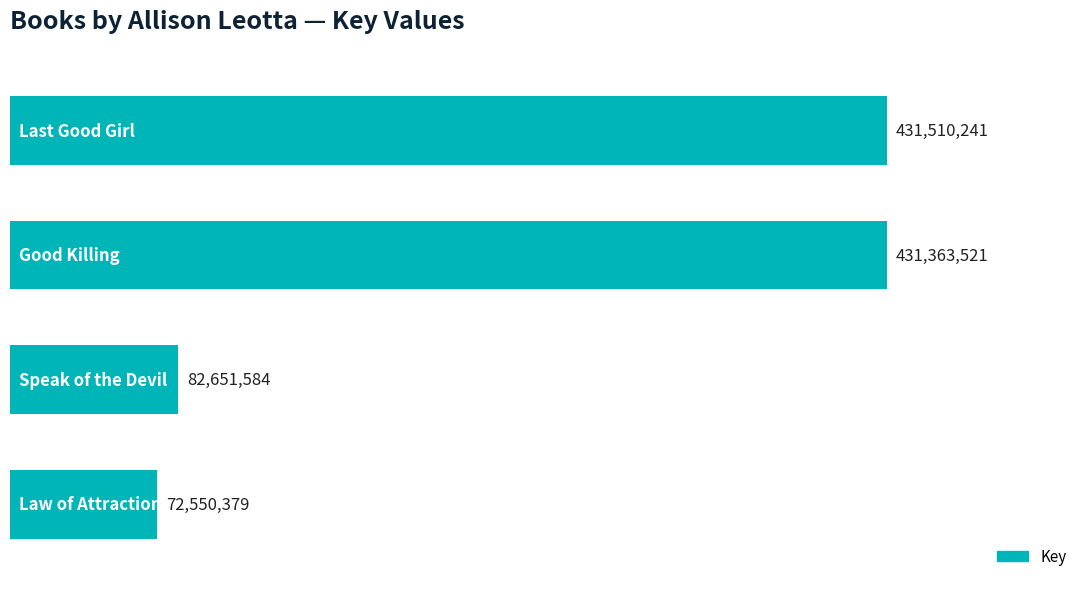

What is the smallest value displayed?

72550379